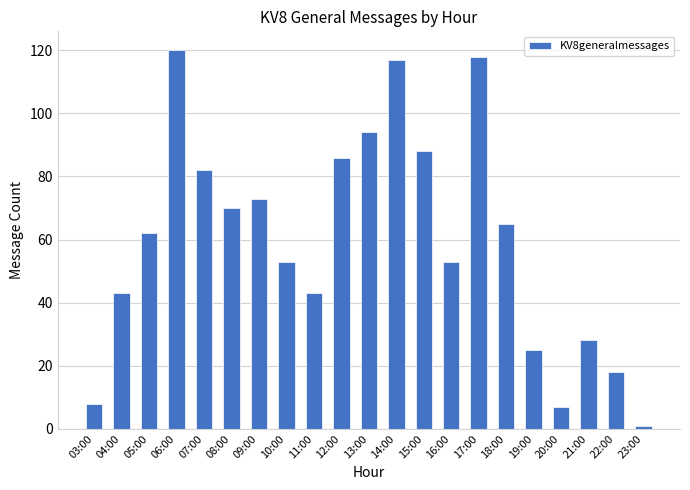

What is the sum of all values?

1254